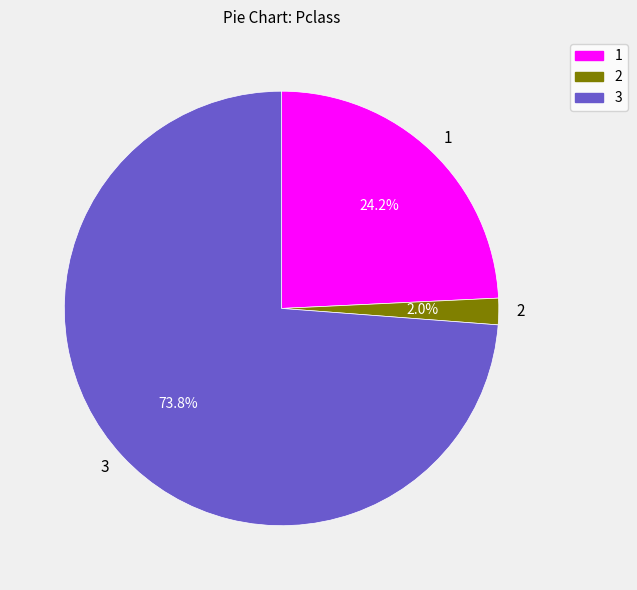

Which slice represents more than half of the pie?

3